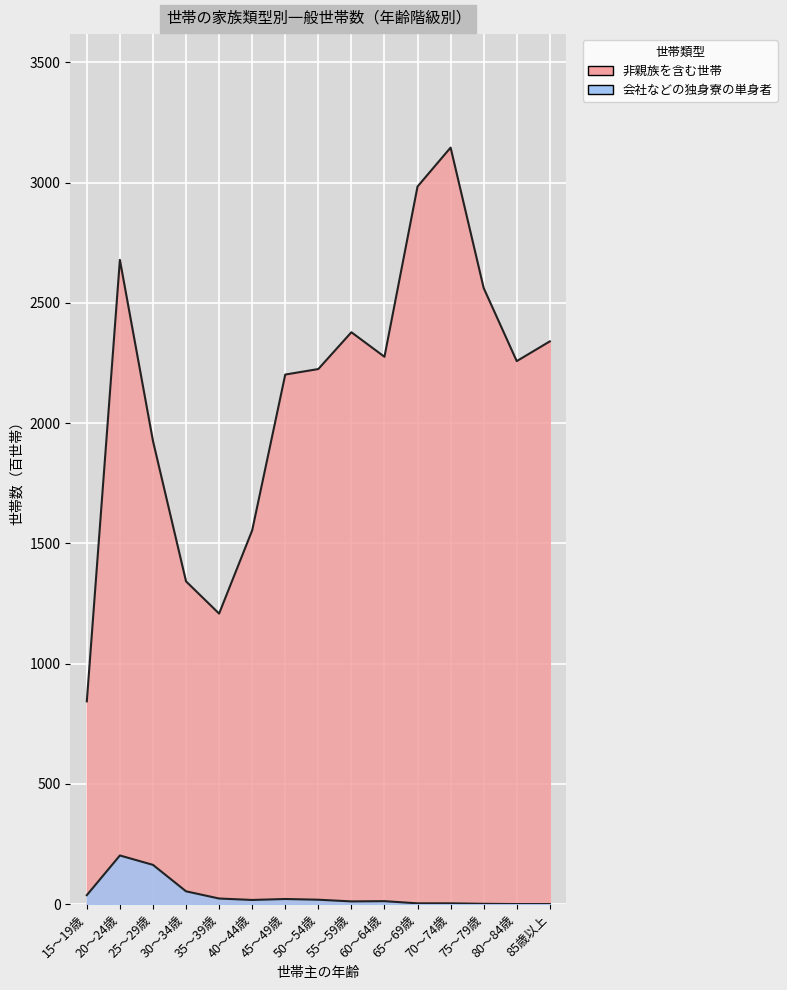

Reading left to right, list all the values displayed in this chart.

非親族を含む世帯: 843	2679	1926	1342	1208	1554	2202	2225	2378	2276	2984	3146	2562	2258	2340
会社などの独身寮の単身者: 37	202	163	53	23	17	21	18	11	12	3	3	1	0	0